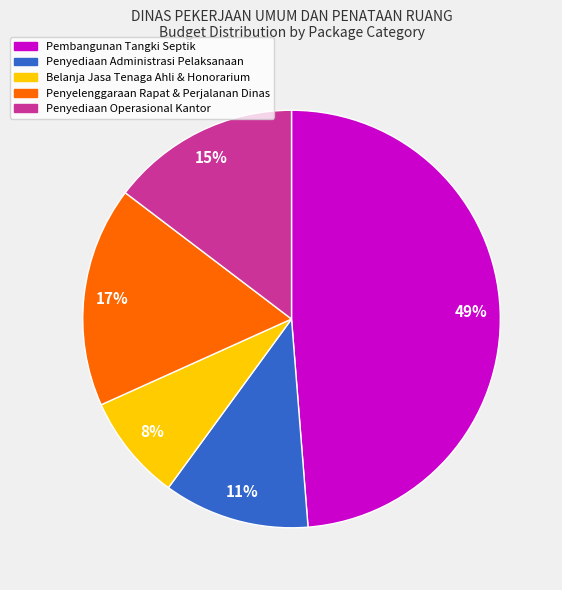

Is there any slice that represents more than half of the pie?

No